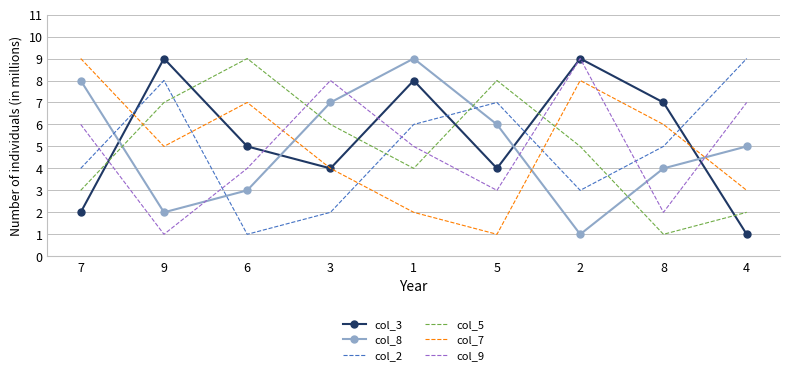

Which series changed the most between 7 and 3?

col_7